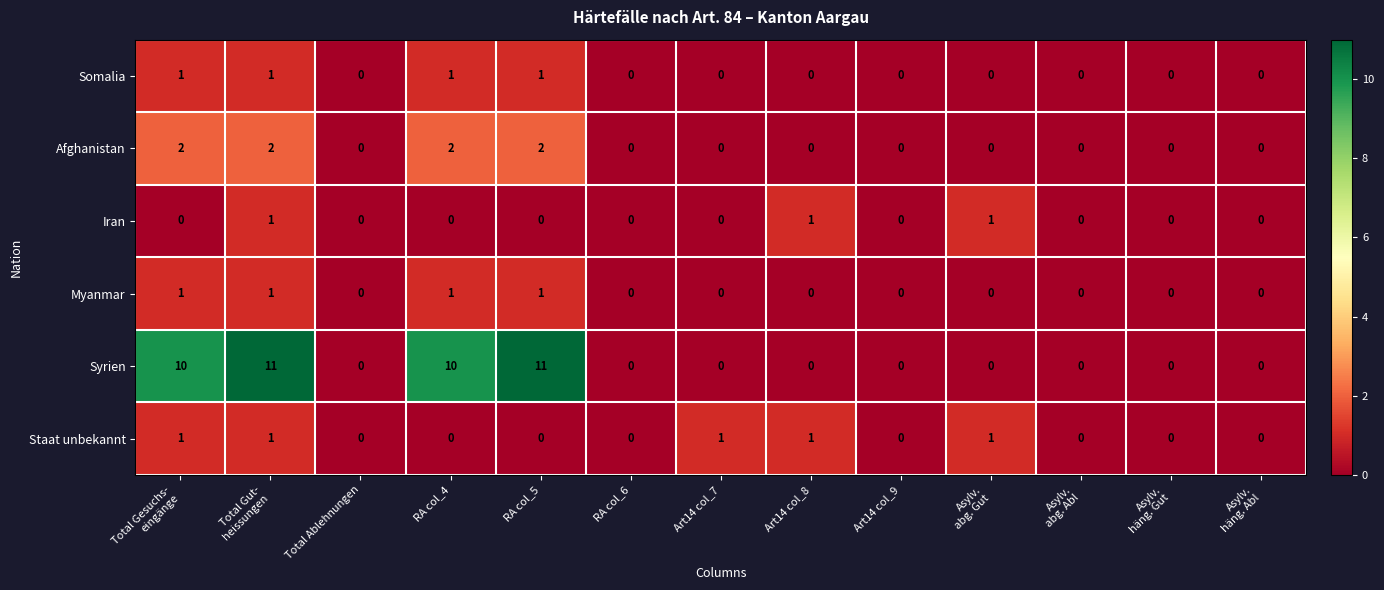

The Iran series shows 0 at Total Ablehnungen. True or false?

True